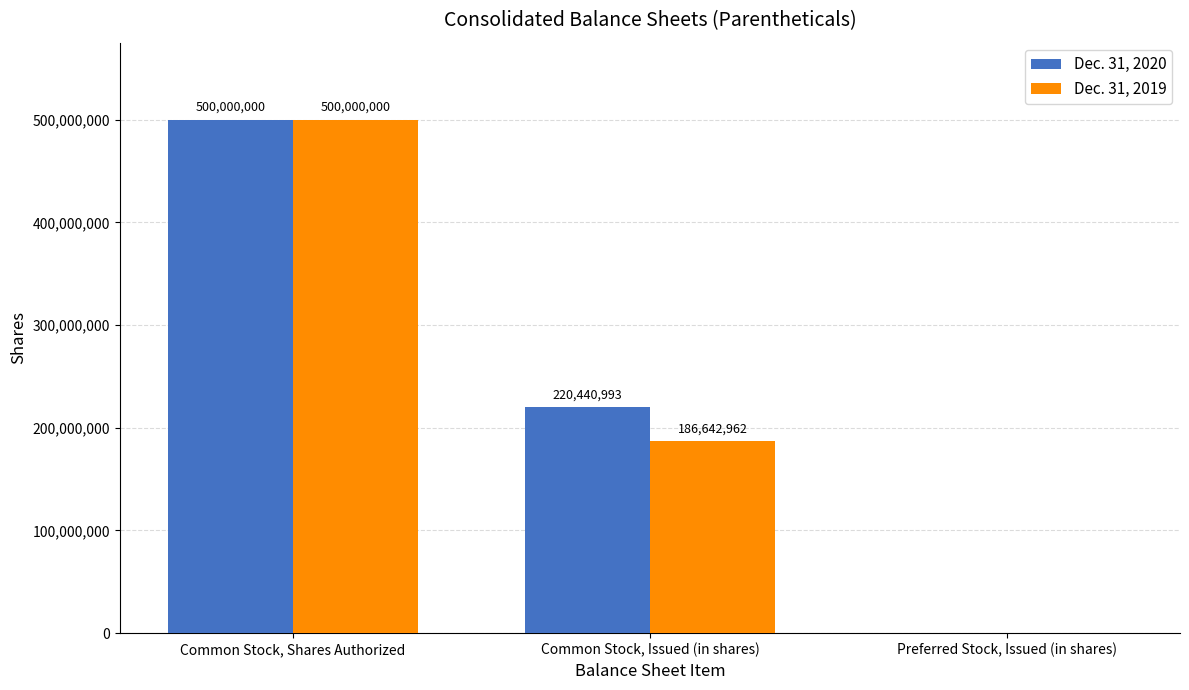

At which label is Dec. 31, 2019 closest to 250000000?

Common Stock, Issued (in shares)